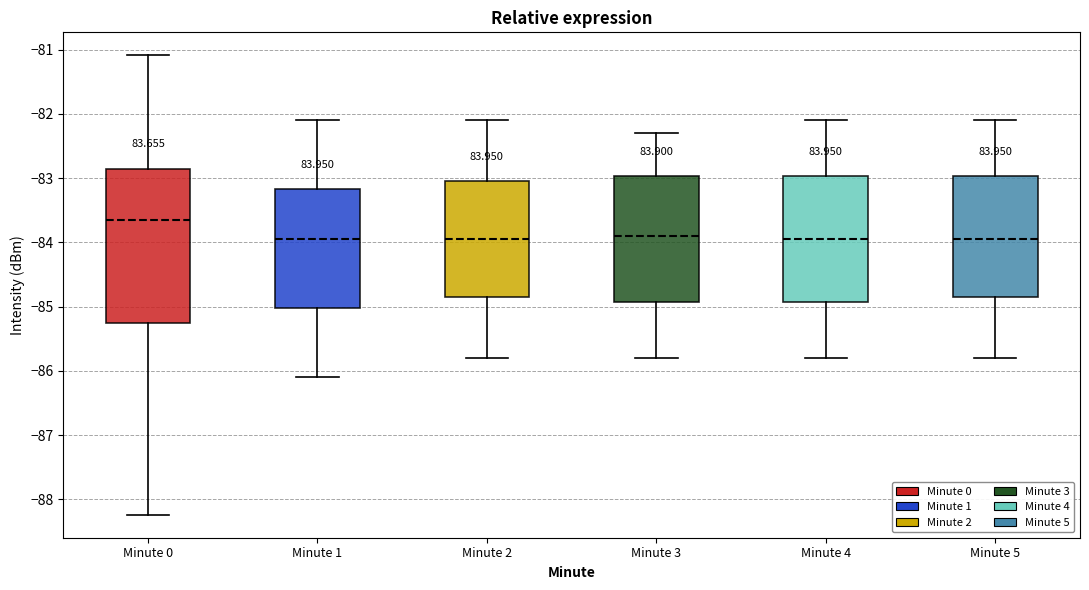

Which box is the tallest, from its lower edge to its upper edge?

Minute 0